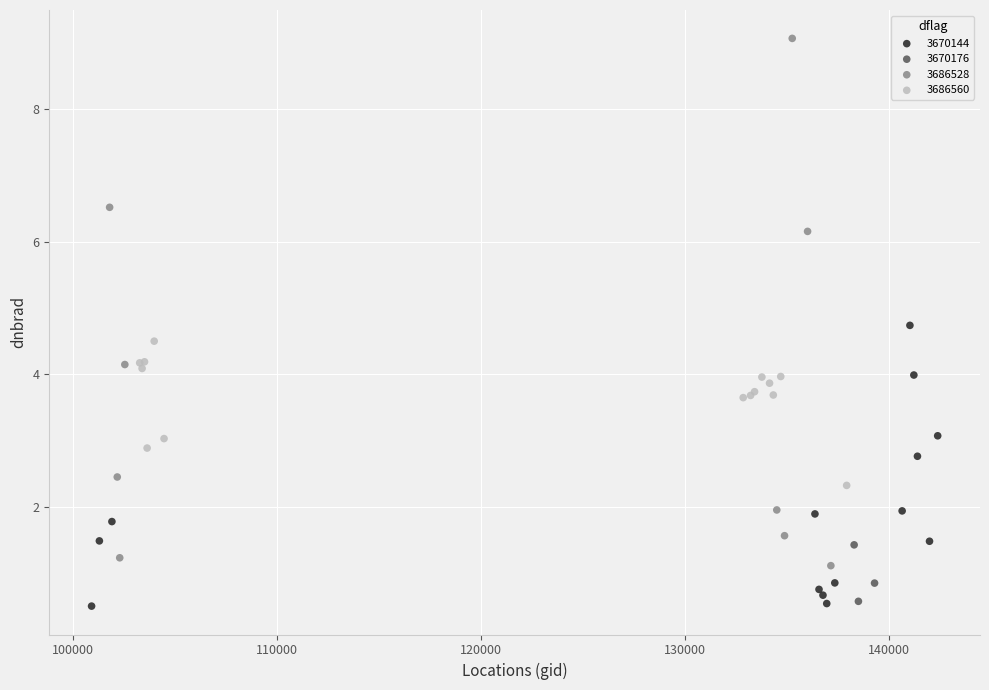

Which series reaches the maximum Y coordinate?

3686528